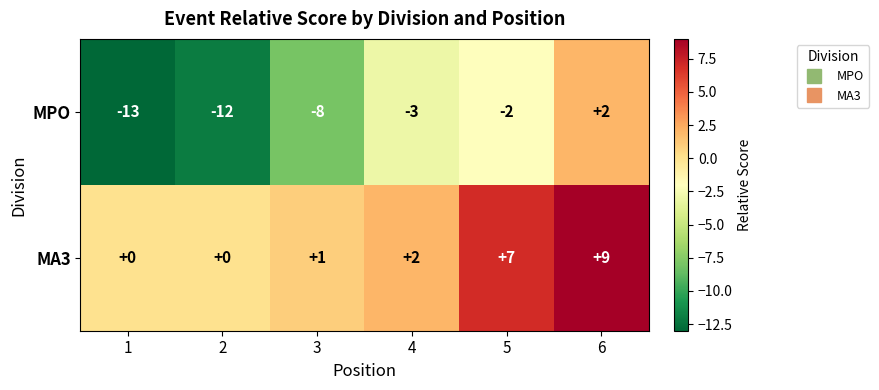

Reading left to right, what are all the values shown in this chart?

MPO: -13	-12	-8	-3	-2	2
MA3: 0	0	1	2	7	9